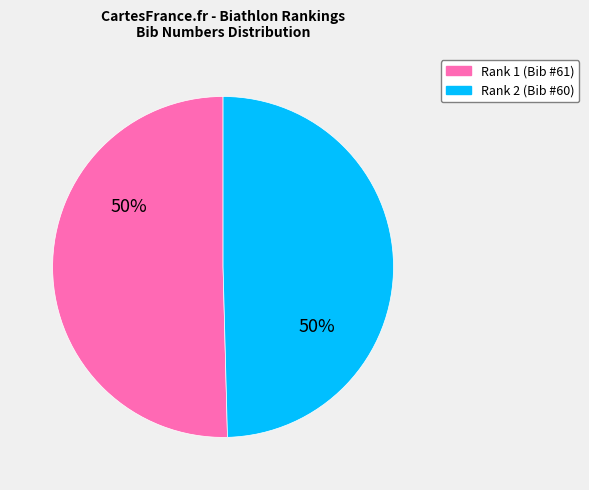

What is the ratio of the value at Rank 1 (Bib #61) to the value at Rank 2 (Bib #60)?

1.0